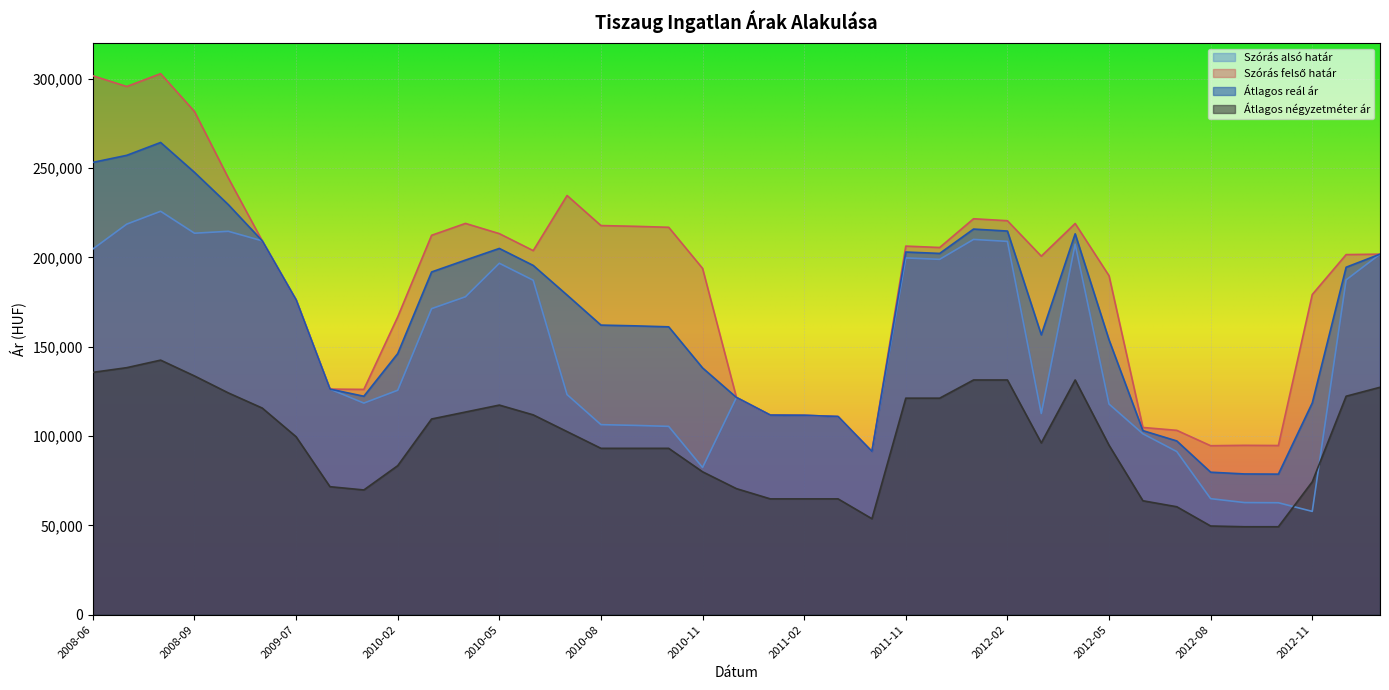

What is the greatest value displayed?

302824